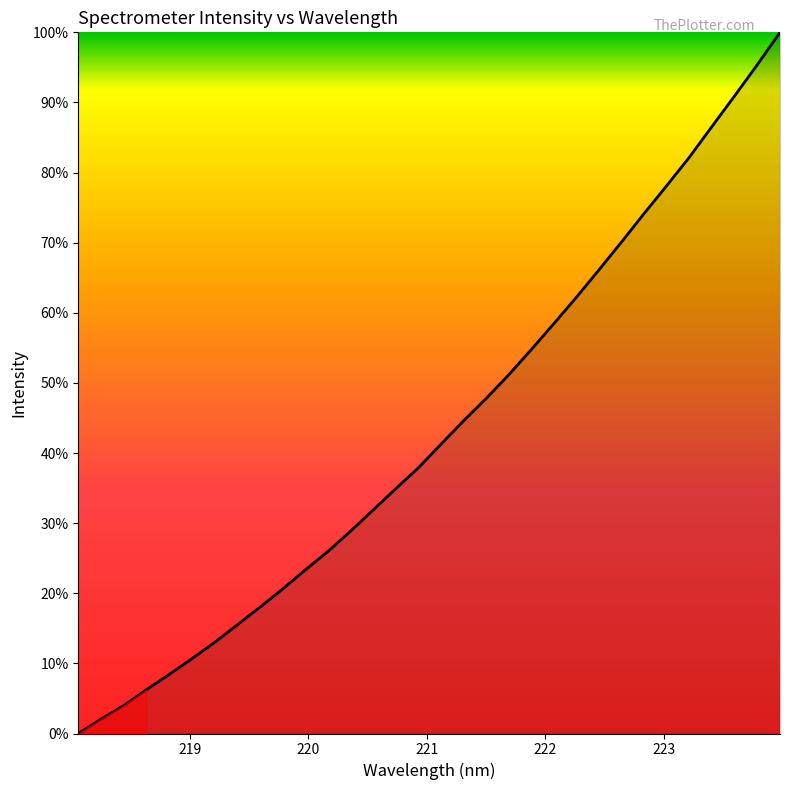

What is the average value?

43.3